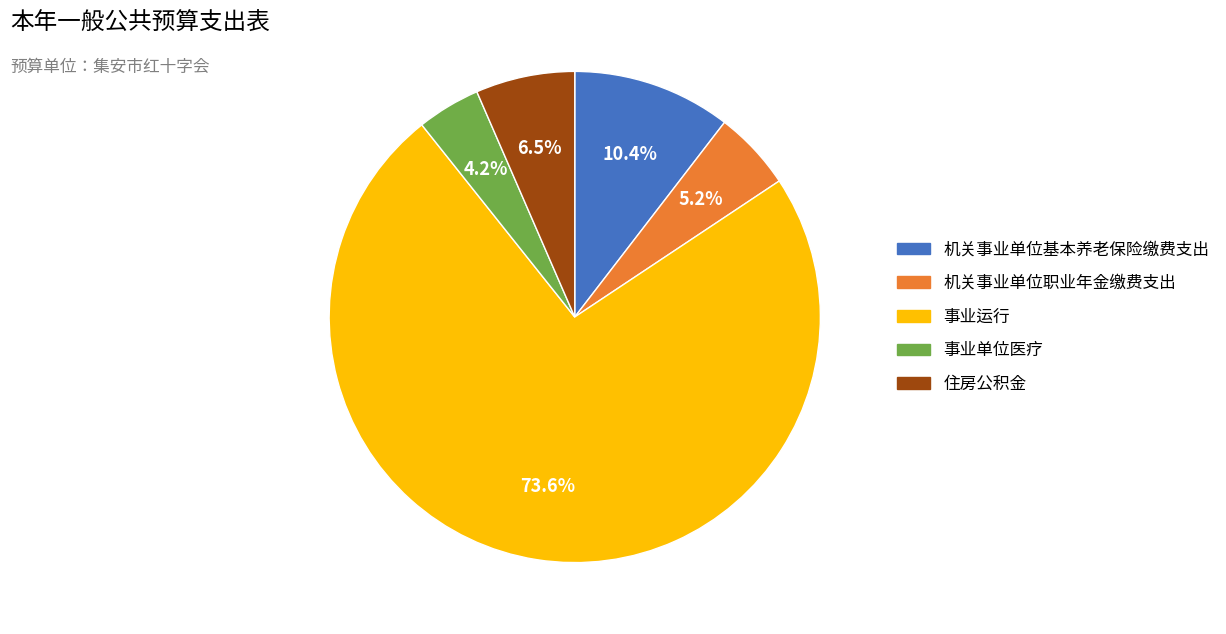

What percentage do 事业单位医疗 and 机关事业单位基本养老保险缴费支出 together represent?

14.6%